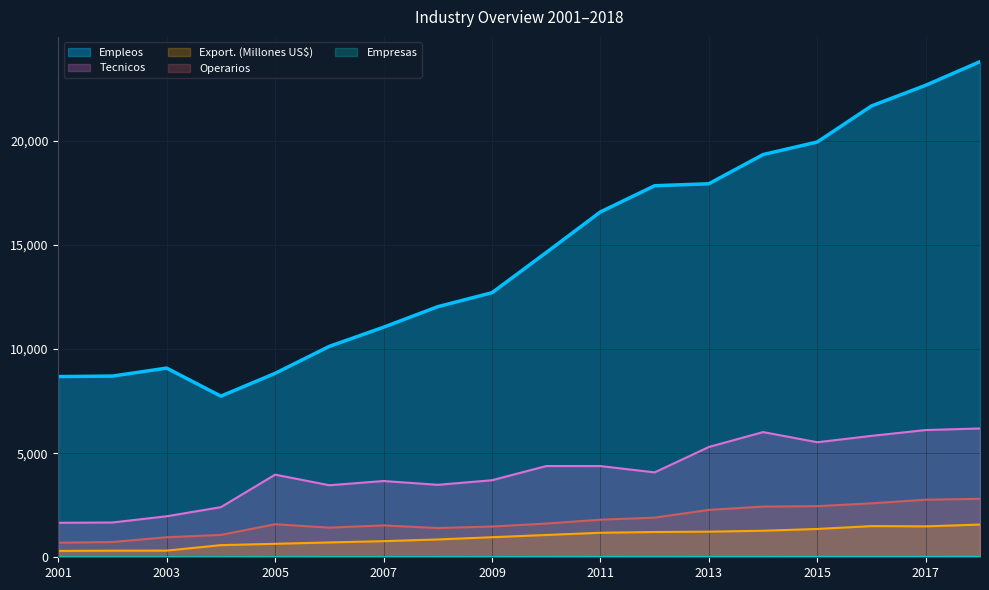

Which series has the largest range (max minus min)?

Empleos